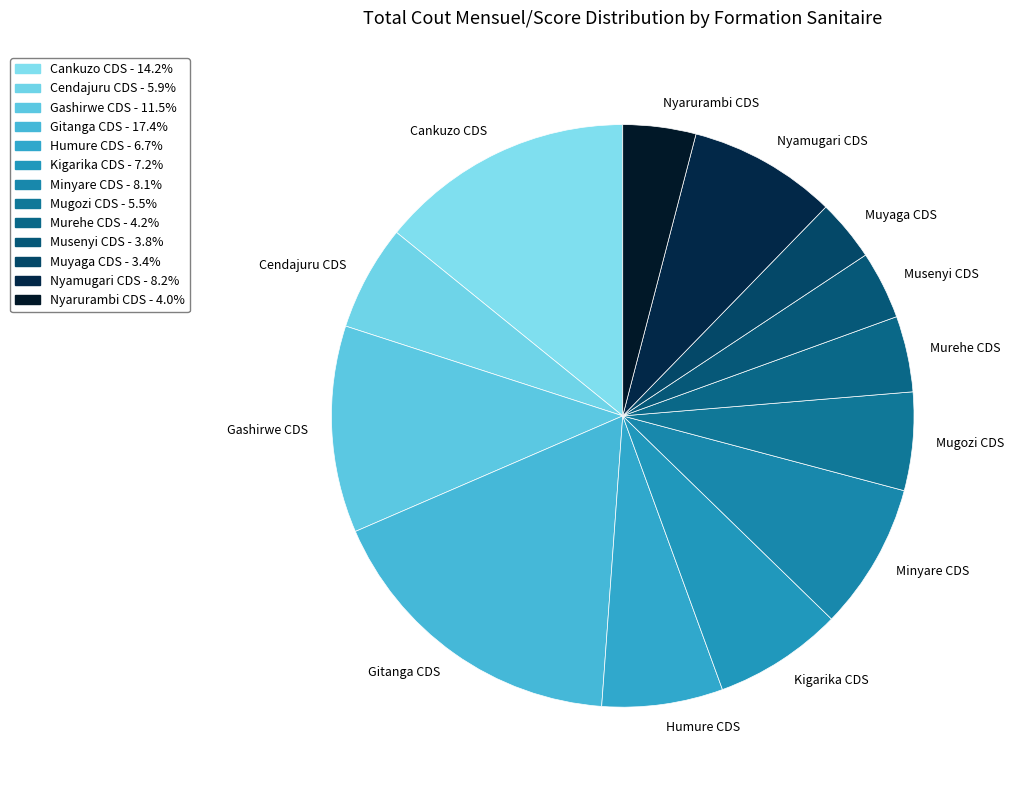

Does any single category account for the majority?

No